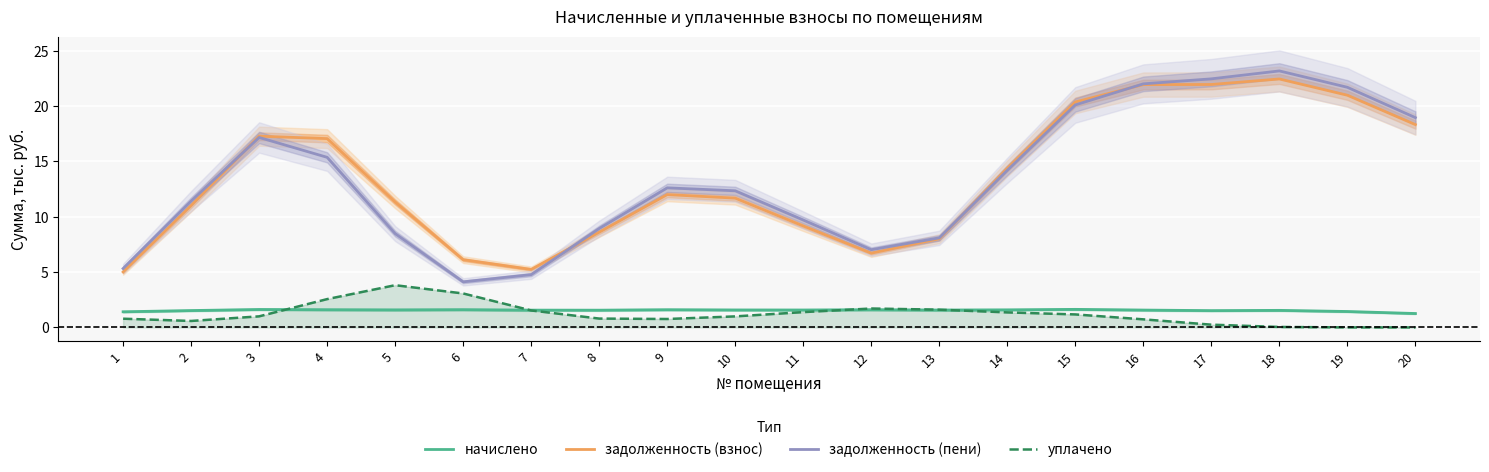

At which category does задолженность (пени) reach its first local peak?

3